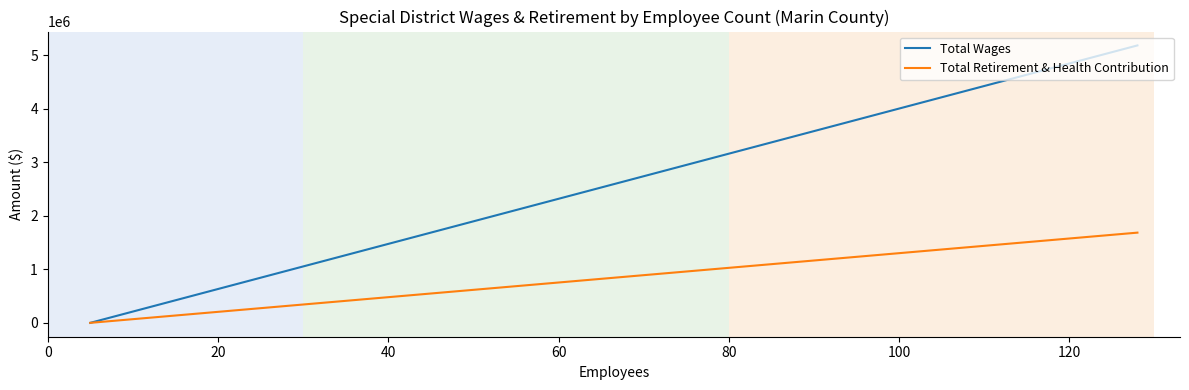

How many values in the Total Wages series exceed 0?

1